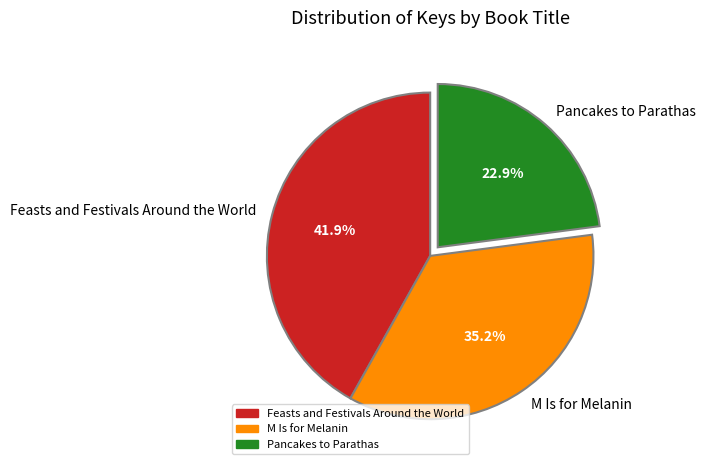

Which has a higher value, Feasts and Festivals Around the World or Pancakes to Parathas?

Feasts and Festivals Around the World